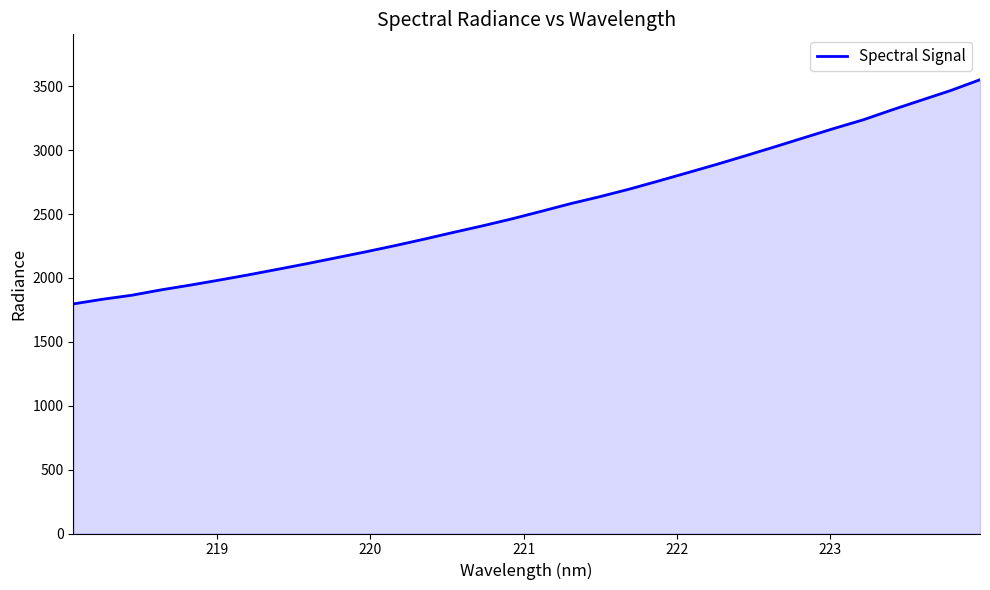

What is the smallest value displayed?

1797.2